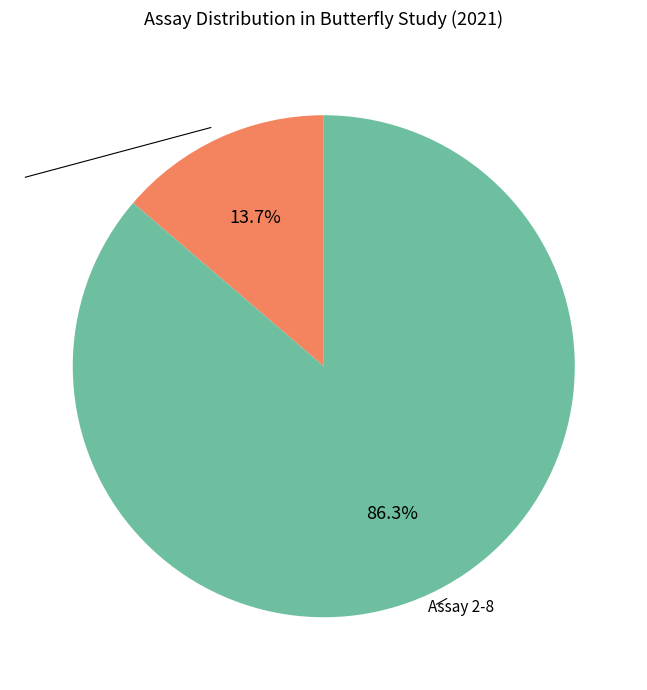

Does any single category account for the majority?

Yes